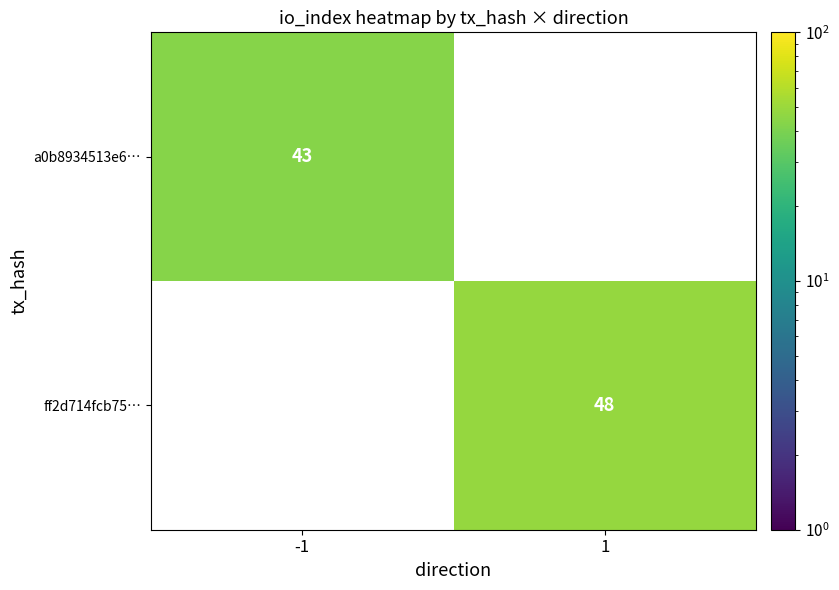

Is it true that a0b8934513e6… equals 43 at -1?

True